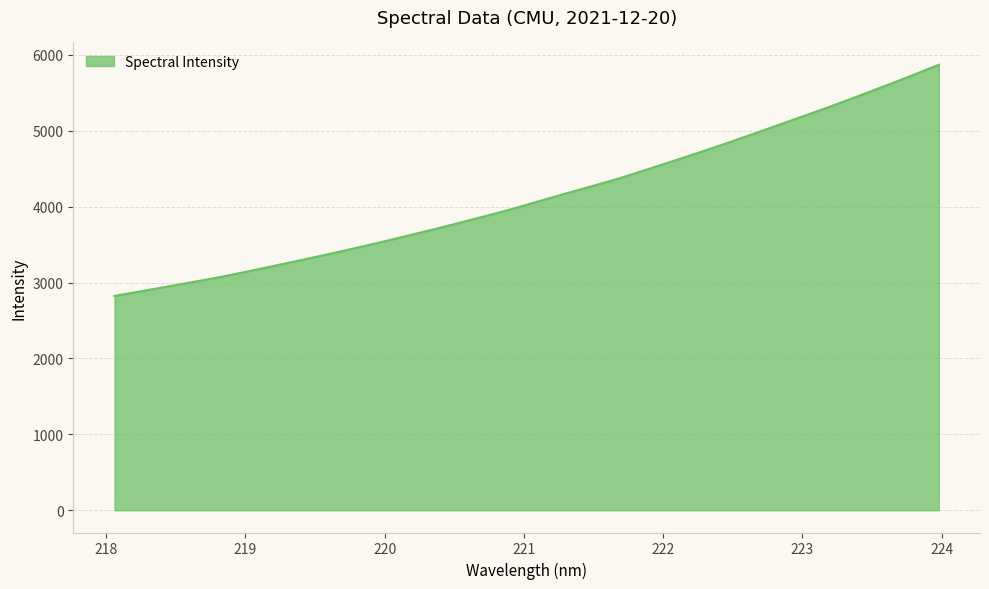

What is the maximum value shown in the chart?

5869.6